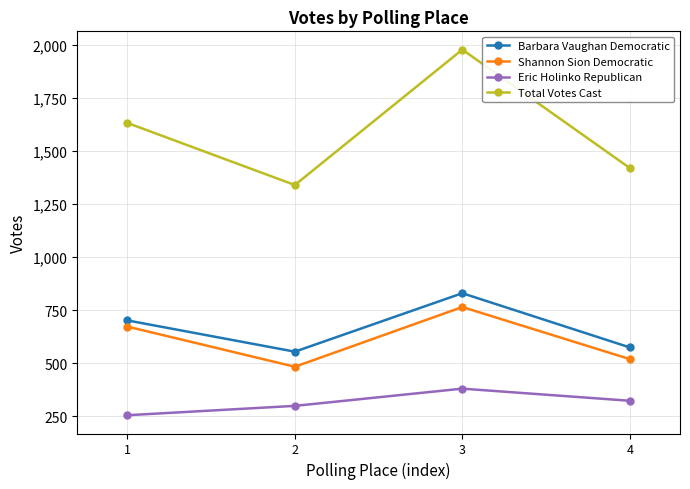

Does the chart have visible grid lines?

Yes